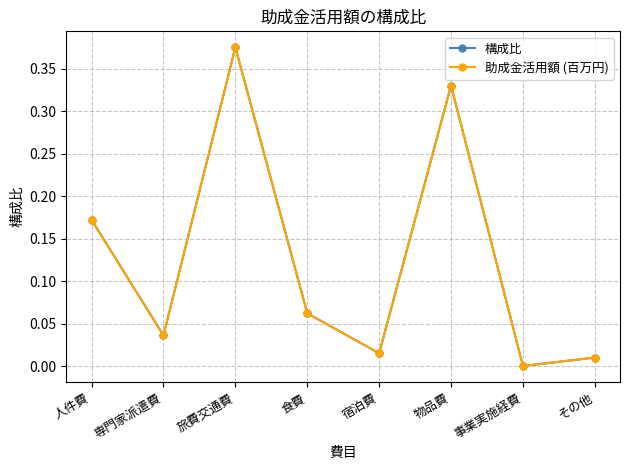

What is the maximum value shown in the chart?

0.4